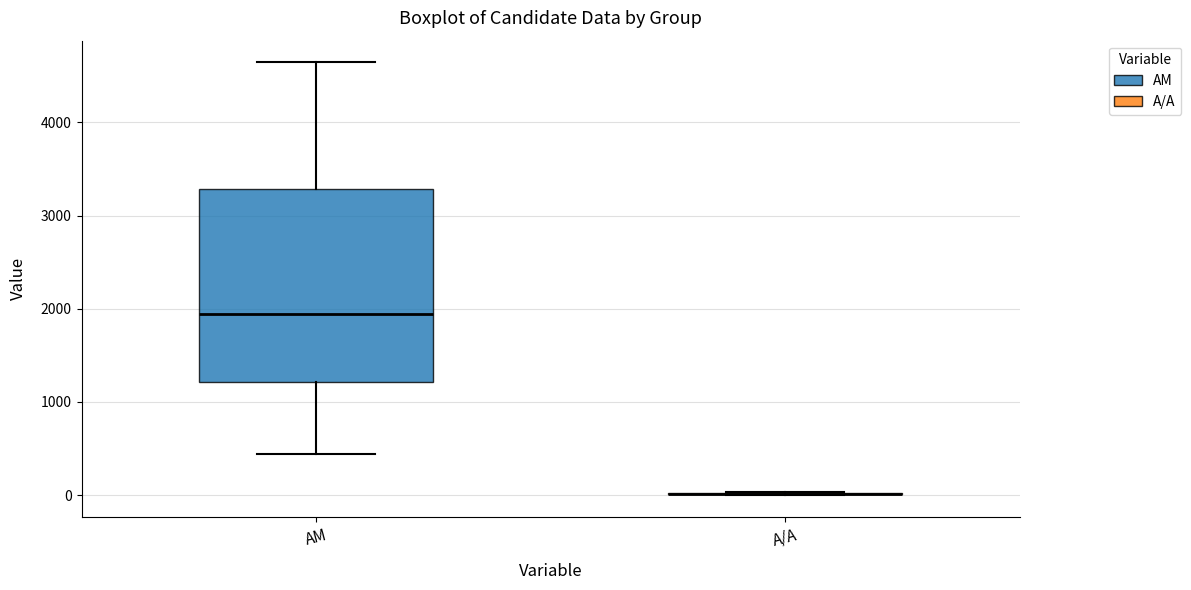

Reading left to right, transcribe this box plot: for each box, give where its median line is, the range the box spans, and where its two whiskers end, as read against the y-axis. The values are not printed on the chart, so give them approximately, as read against the axis.

ΑΜ: median 1900, box 1200 to 3300, whiskers 400 to 4600
Α/Α: box collapsed to a line at 0, whiskers 0 to 0